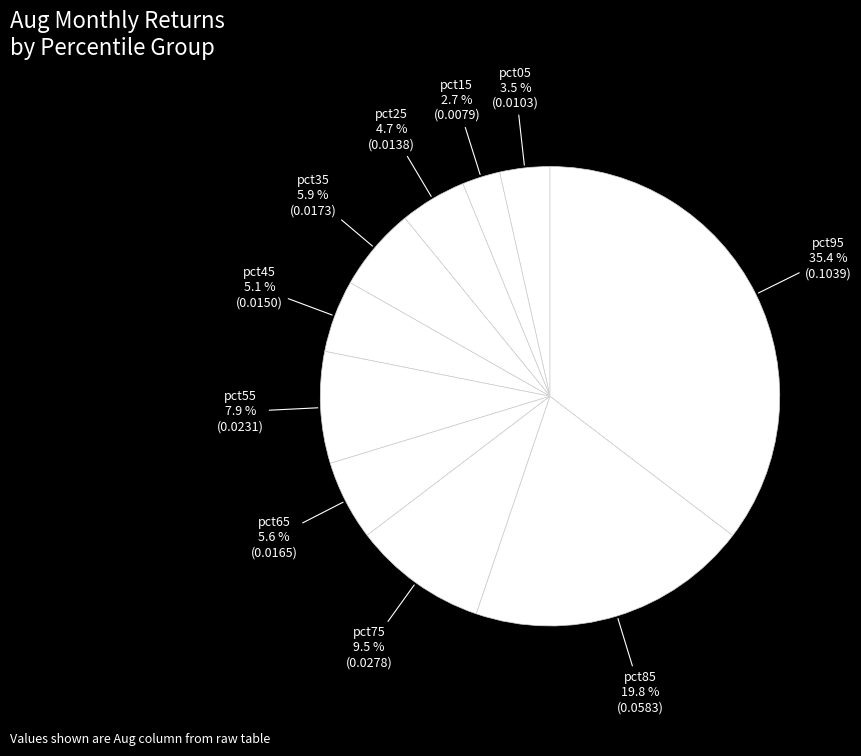

Count the number of slices in the pie.

10